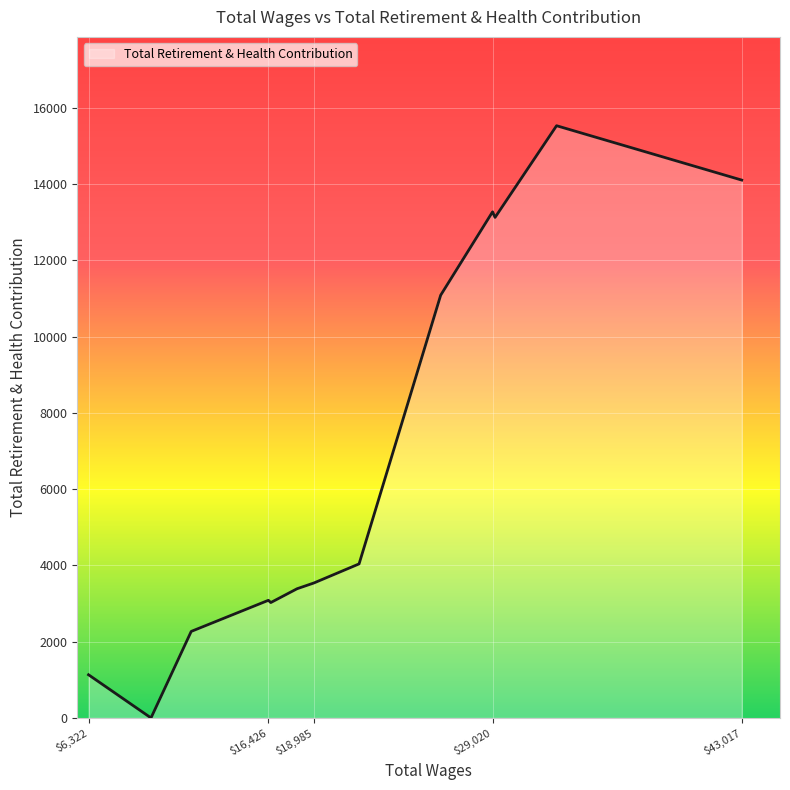

What is the difference between the maximum and minimum values?

15534